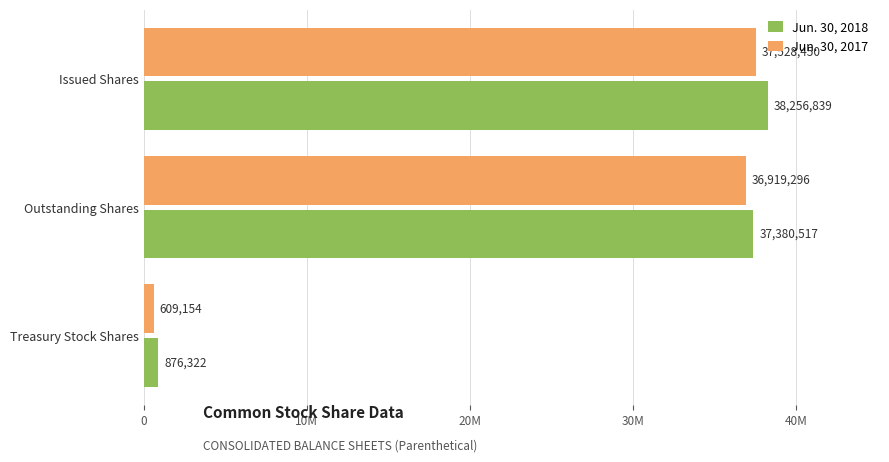

What are all the series names shown in the legend?

Jun. 30, 2018, Jun. 30, 2017